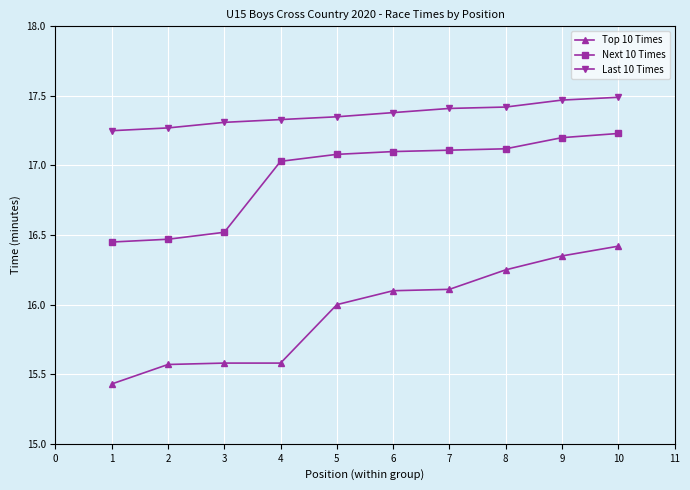

True or false: Last 10 Times has a value of 11.5 at 2.

False